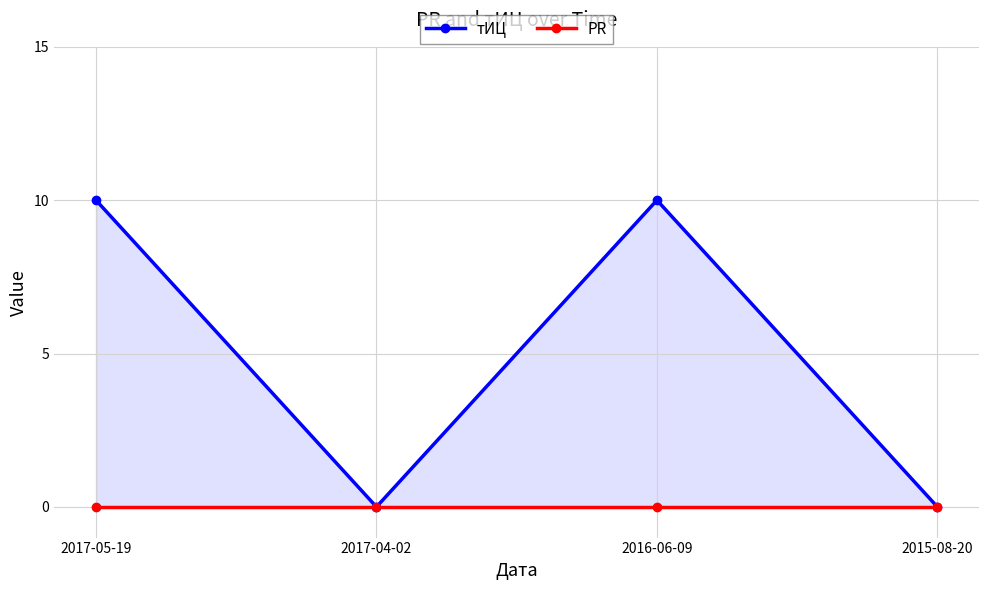

True or false: тИЦ and PR intersect in this chart.

False